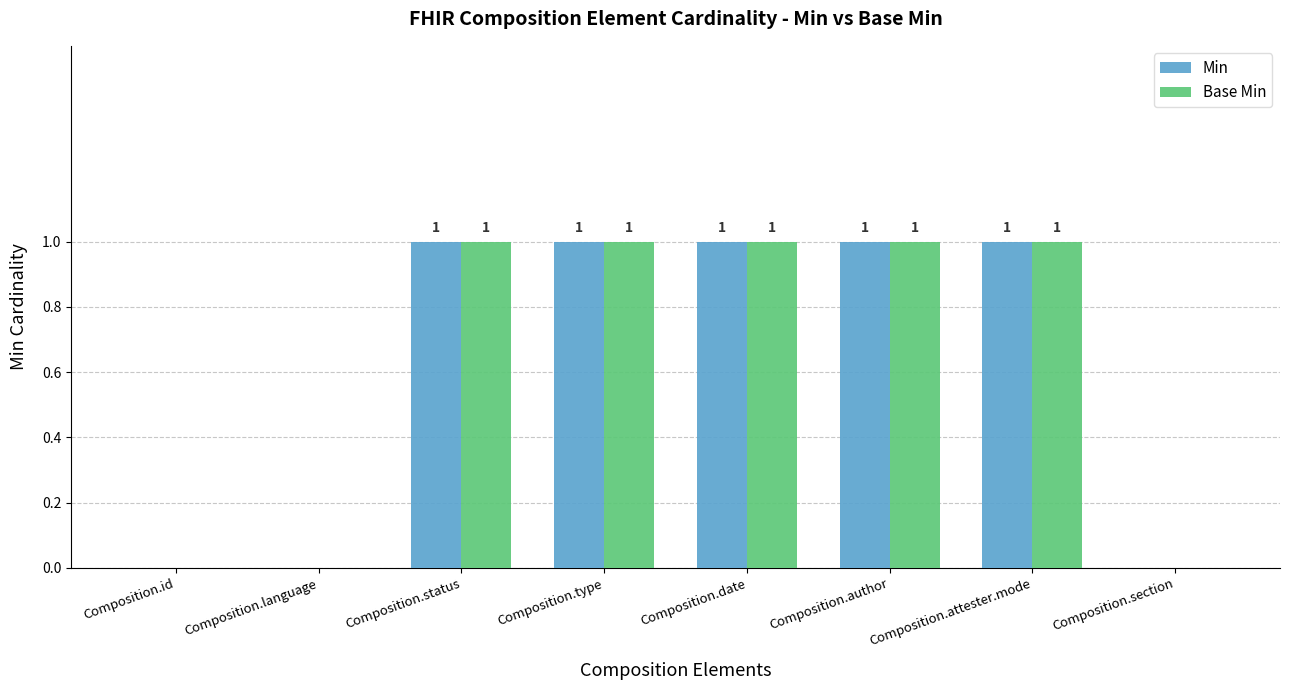

What is the highest value of the Min series?

1